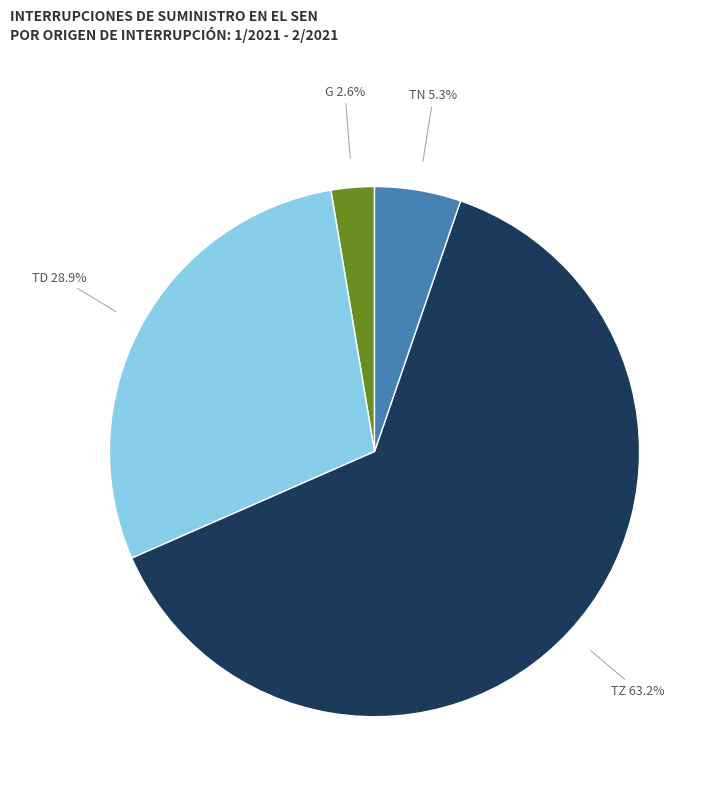

Which slice represents more than half of the pie?

TZ